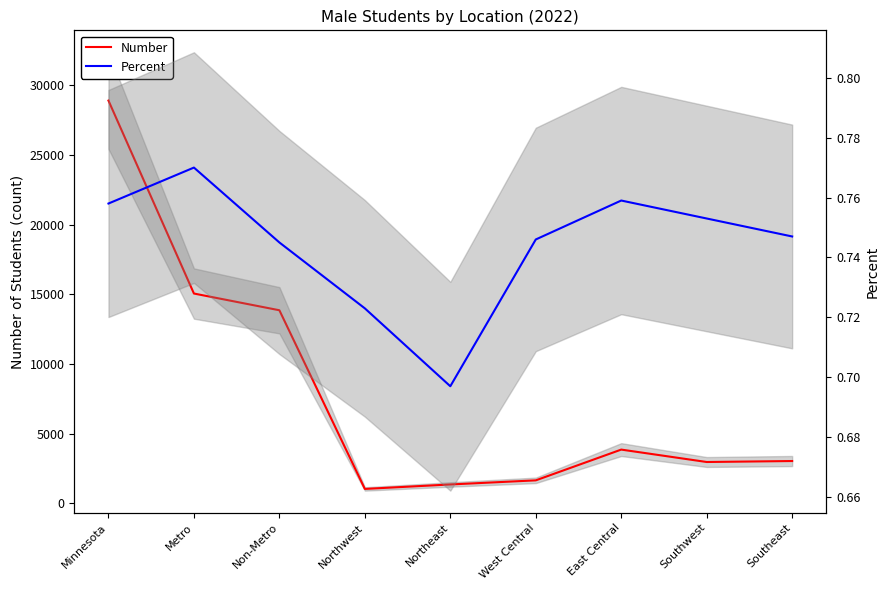

What is the label of the 1st point from the right?

Southeast